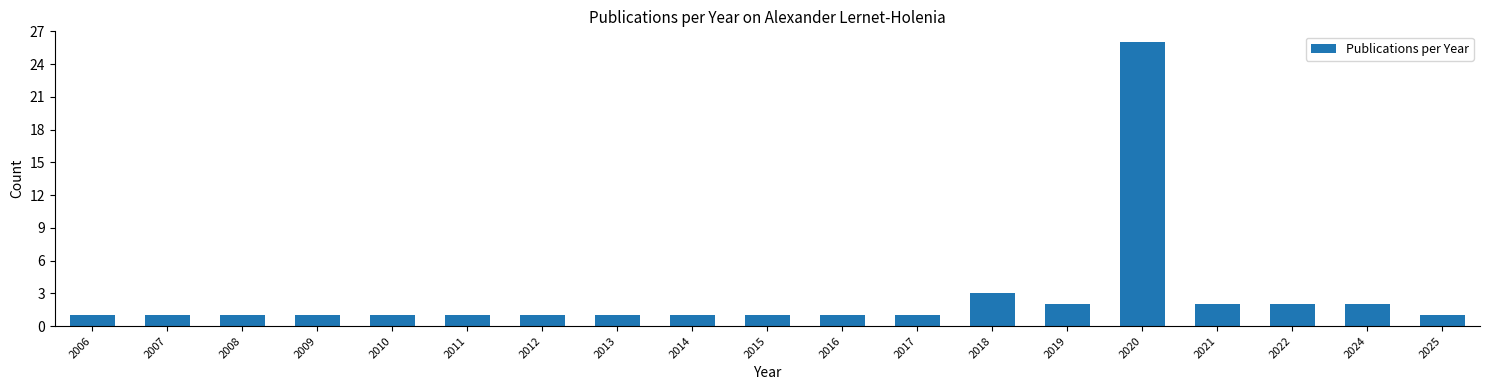

What is the value of the 6th bar from the left?

1